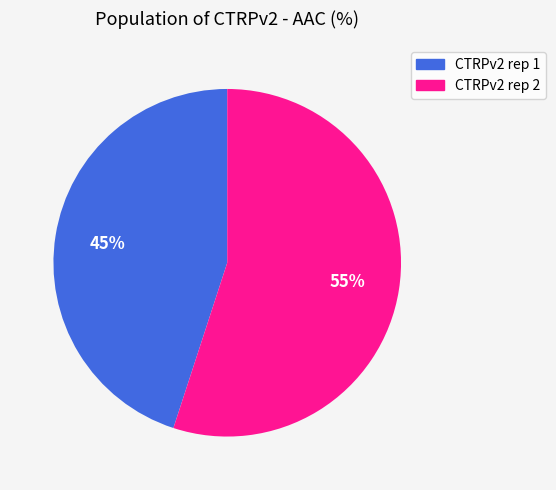

What is the smallest slice in the pie chart?

CTRPv2 rep 1